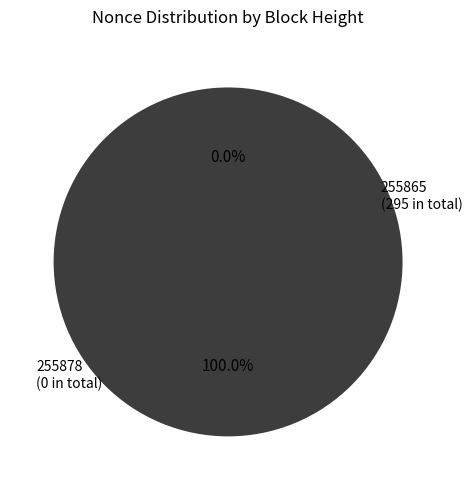

To the nearest percent, what percentage of the pie is 255865?

100%